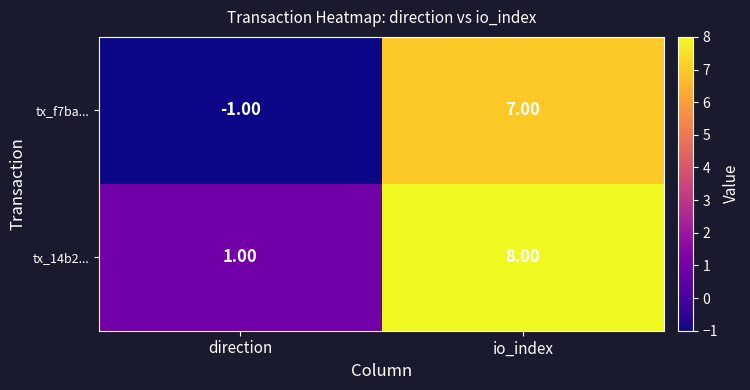

Where is tx_14b2... nearest to the value 4?

direction